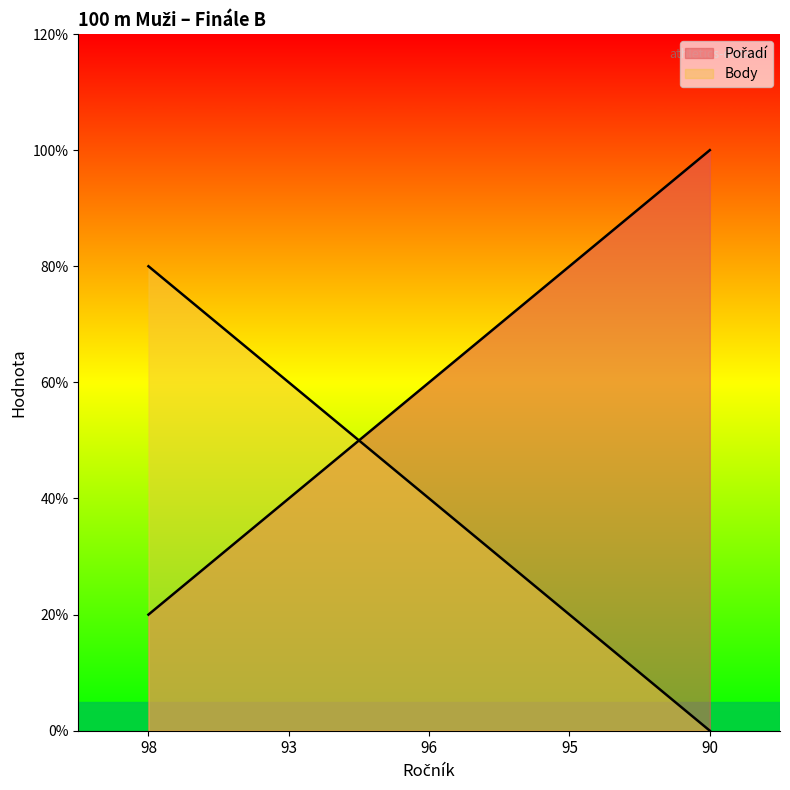

Reading left to right, list all the values displayed in this chart.

Pořadí: 98=1	93=2	96=3	95=4	90=5
Body: 98=4	93=3	96=2	95=1	90=0